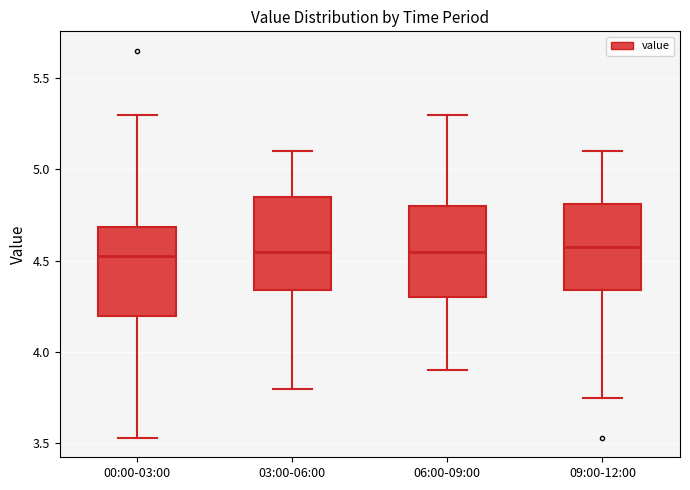

Reading left to right, transcribe this box plot: for each box, give where its median line is, the range the box spans, and where its two whiskers end, as read against the y-axis. The values are not printed on the chart, so give them approximately, as read against the axis.

00:00-03:00: median 4.55, box 4.20 to 4.70, whiskers 3.55 to 5.30
03:00-06:00: median 4.55, box 4.35 to 4.85, whiskers 3.80 to 5.10
06:00-09:00: median 4.55, box 4.30 to 4.80, whiskers 3.90 to 5.30
09:00-12:00: median 4.60, box 4.35 to 4.80, whiskers 3.75 to 5.10